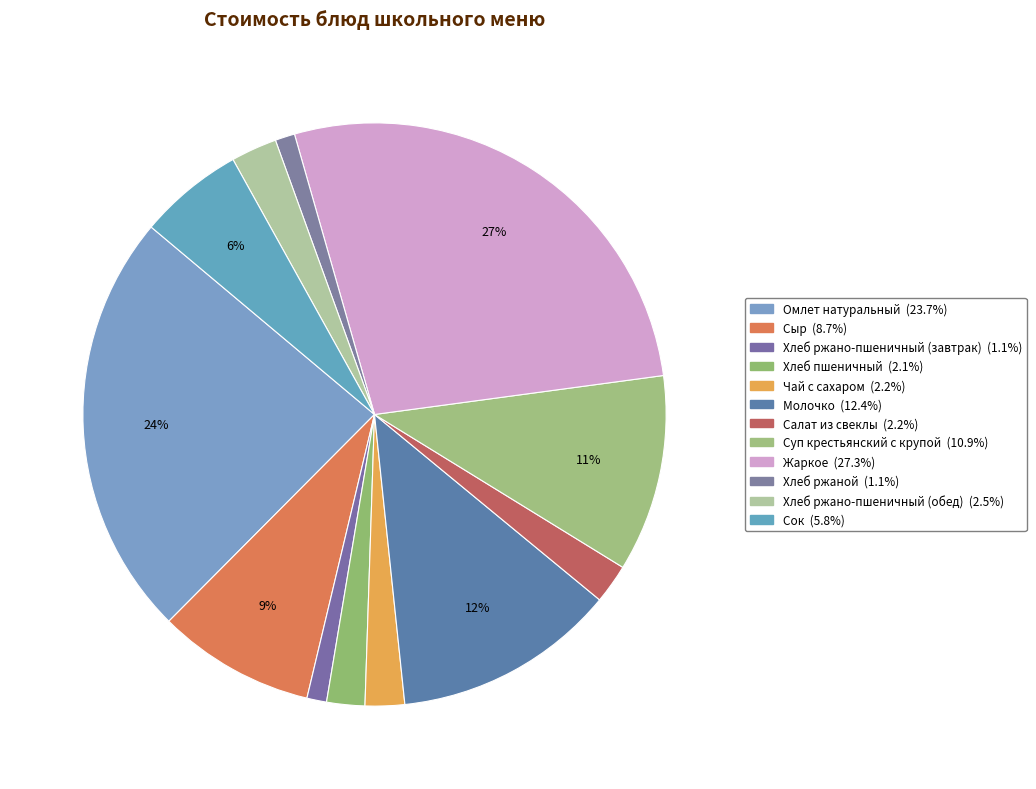

What portion of the pie excludes Жаркое?

72.7%